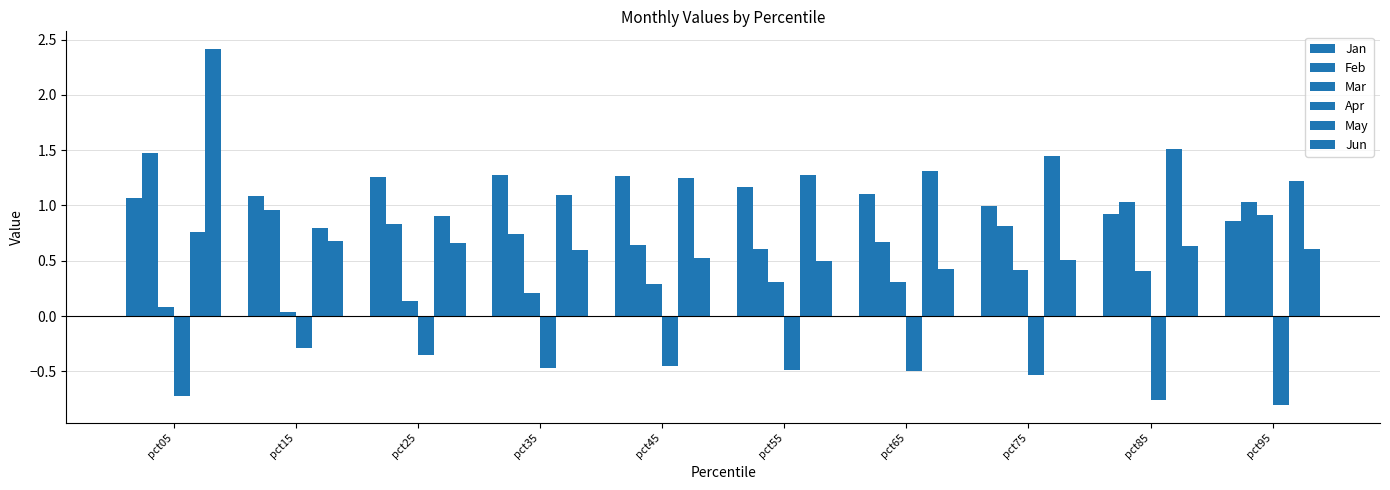

At which label is Jun closest to 1?

pct15